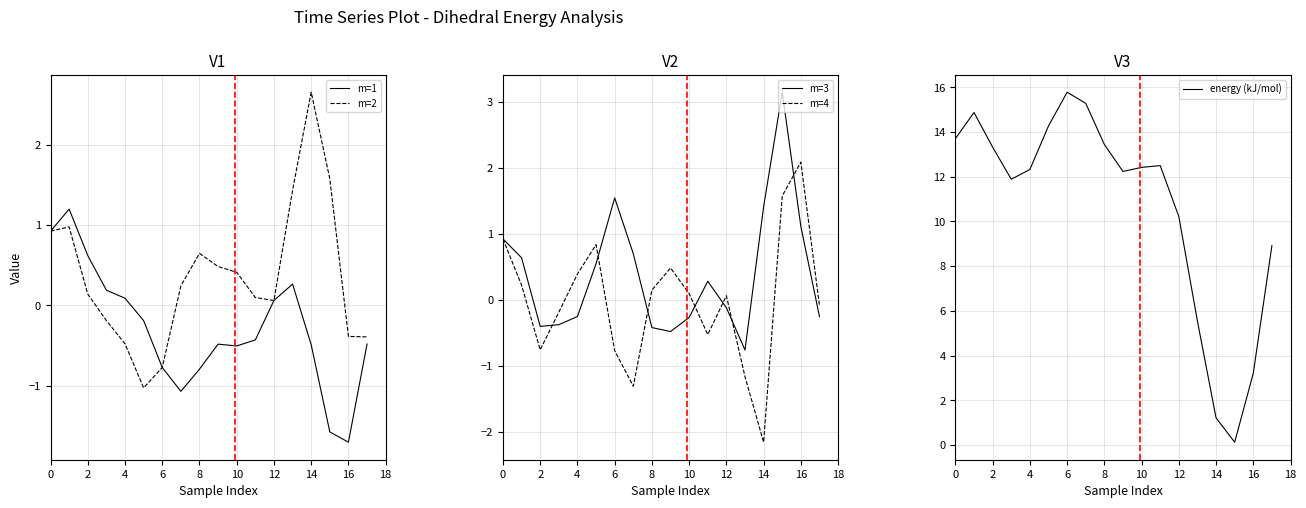

At how many categories does at least one series exceed 2?

18